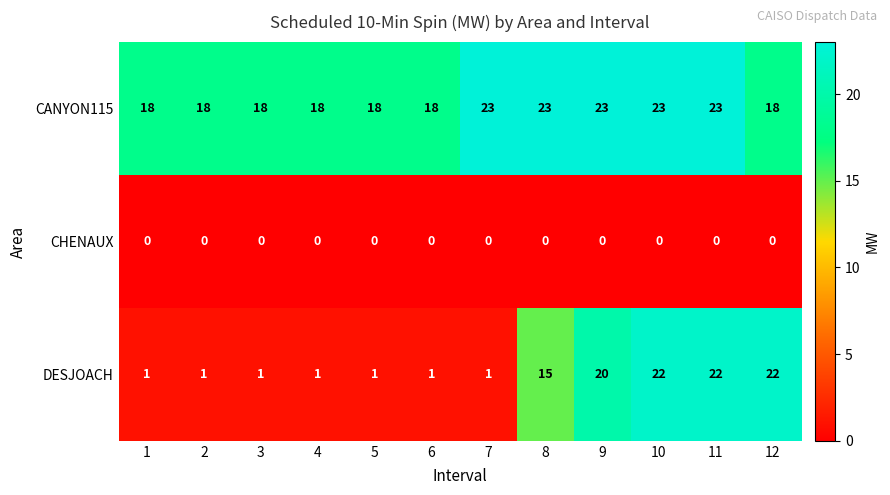

Rank the series by their average value, from highest to lowest.

CANYON115, DESJOACH, CHENAUX